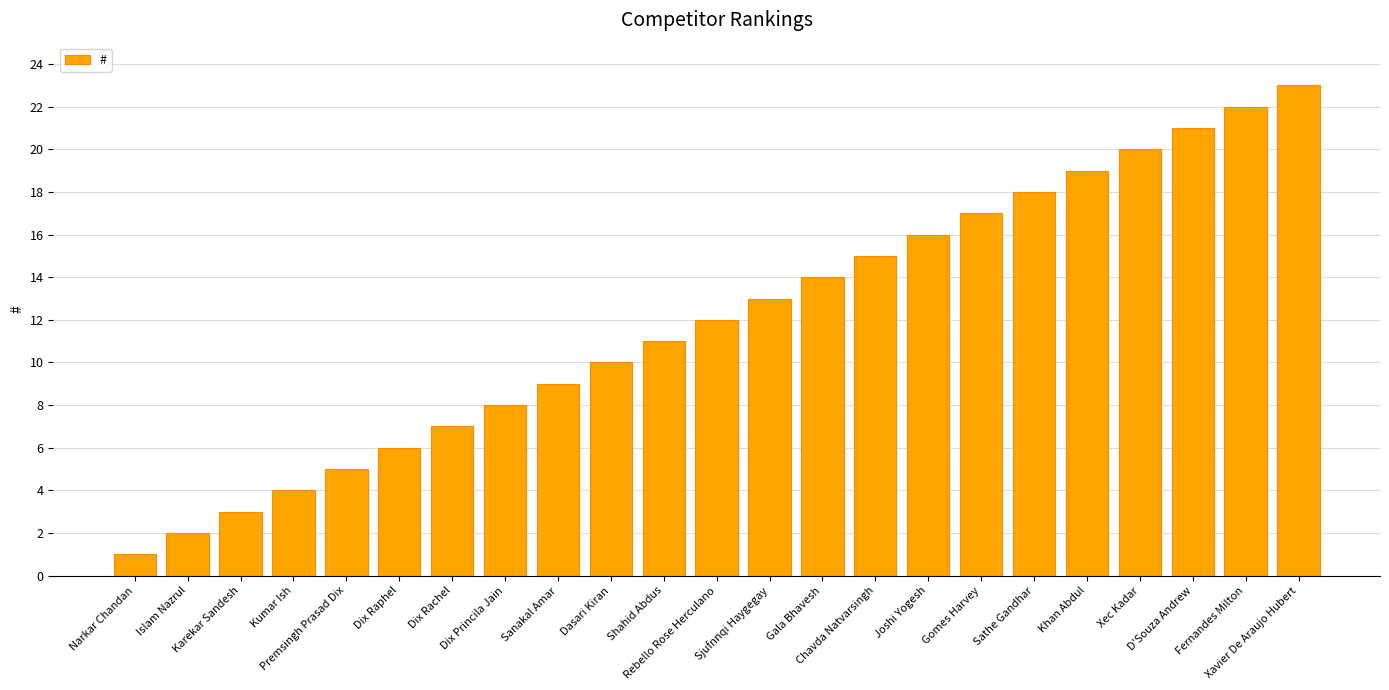

Reading right to left, extract all data points from this chart.

Xavier De Araujo Hubert=23	Fernandes Milton=22	D'Souza Andrew=21	Xec Kadar=20	Khan Abdul=19	Sathe Gandhar=18	Gomes Harvey=17	Joshi Yogesh=16	Chavda Natvarsingh=15	Gala Bhavesh=14	Sjufnnqi Haygegay=13	Rebello Rose Herculano=12	Shahid Abdus=11	Dasari Kiran=10	Sanakal Amar=9	Dix Princila Jain=8	Dix Rachel=7	Dix Raphel=6	Premsingh Prasad Dix=5	Kumar Ish=4	Karekar Sandesh=3	Islam Nazrul=2	Narkar Chandan=1